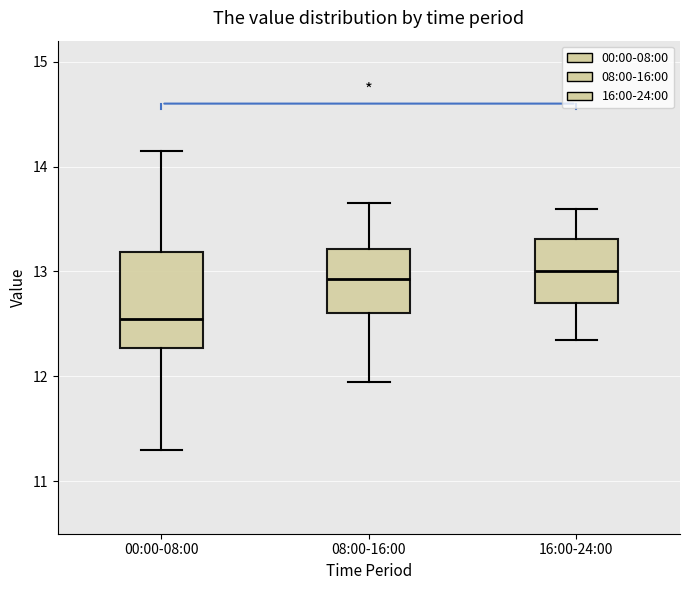

Which box is the tallest, from its lower edge to its upper edge?

00:00-08:00